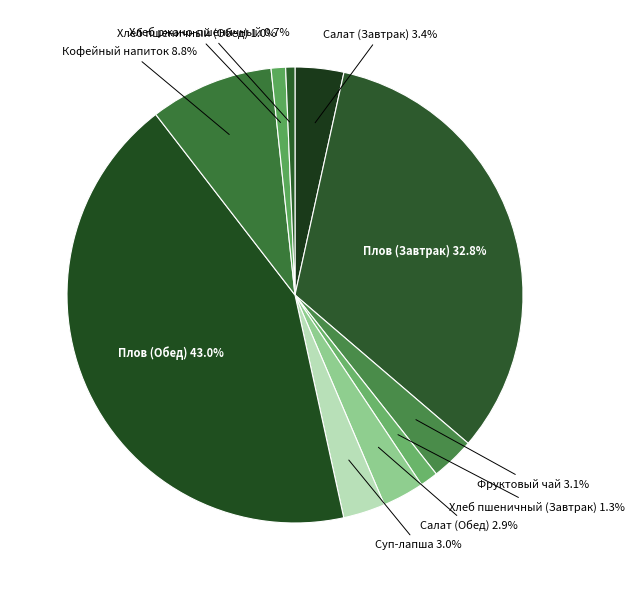

Is Хлеб пшеничный (Завтрак) the majority of the pie?

No